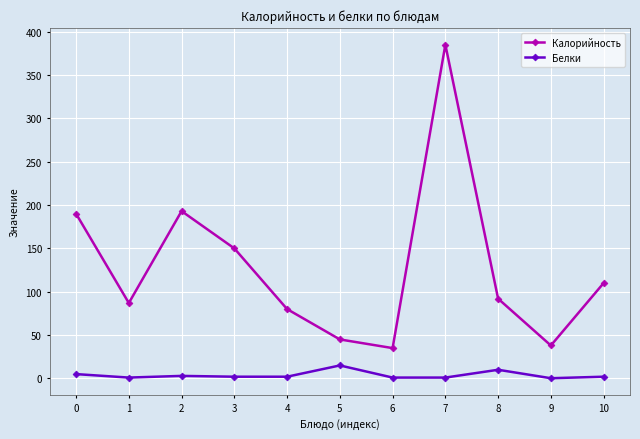

What is the greatest value displayed?

385.0